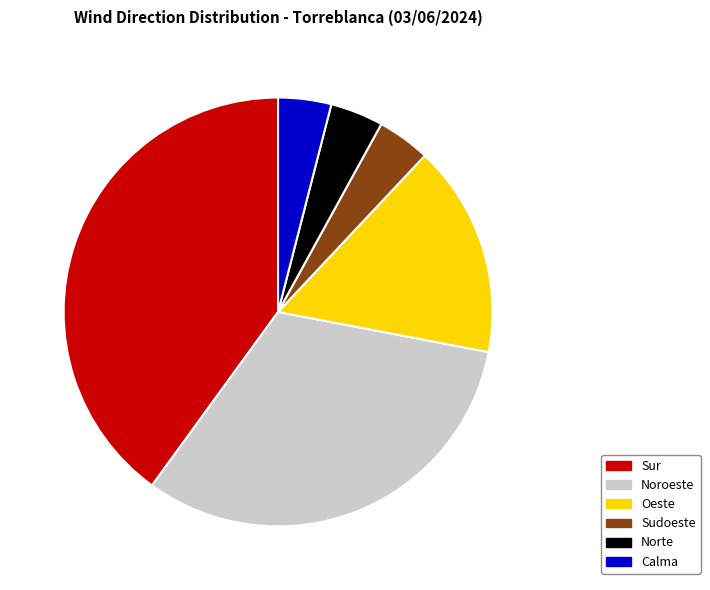

Is there any slice that represents more than half of the pie?

No